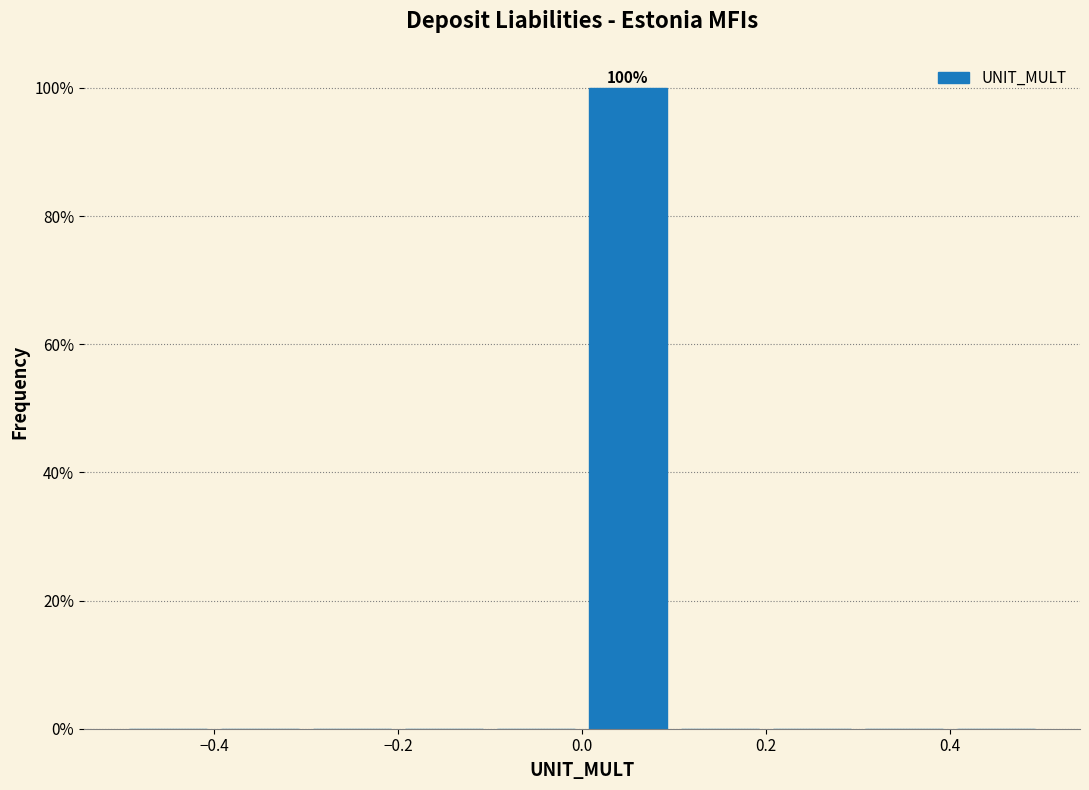

Over which range of the x-axis is the bar tallest?

0.0 to 0.1